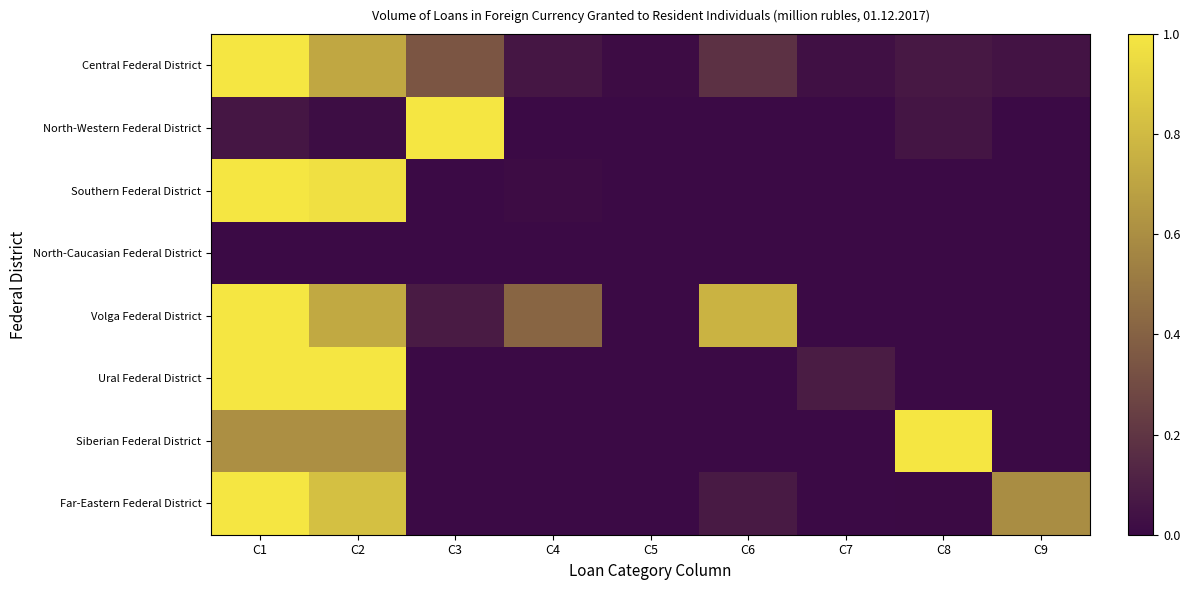

Reading left to right, list all the values displayed in this chart.

Central Federal District: C1=1.0	C2=0.7	C3=0.3	C4=0.1	C5=0.0	C6=0.2	C7=0.0	C8=0.1	C9=0.0
North-Western Federal District: C1=0.1	C2=0.0	C3=1.0	C4=0.0	C5=0.0	C6=0.0	C7=0.0	C8=0.1	C9=0.0
Southern Federal District: C1=1.0	C2=1.0	C3=0.0	C4=0.0	C5=0.0	C6=0.0	C7=0.0	C8=0.0	C9=0.0
North-Caucasian Federal District: C1=0.0	C2=0.0	C3=0.0	C4=0.0	C5=0.0	C6=0.0	C7=0.0	C8=0.0	C9=0.0
Volga Federal District: C1=1.0	C2=0.7	C3=0.1	C4=0.4	C5=0.0	C6=0.8	C7=0.0	C8=0.0	C9=0.0
Ural Federal District: C1=1.0	C2=1.0	C3=0.0	C4=0.0	C5=0.0	C6=0.0	C7=0.1	C8=0.0	C9=0.0
Siberian Federal District: C1=0.6	C2=0.6	C3=0.0	C4=0.0	C5=0.0	C6=0.0	C7=0.0	C8=1.0	C9=0.0
Far-Eastern Federal District: C1=1.0	C2=0.8	C3=0.0	C4=0.0	C5=0.0	C6=0.1	C7=0.0	C8=0.0	C9=0.6